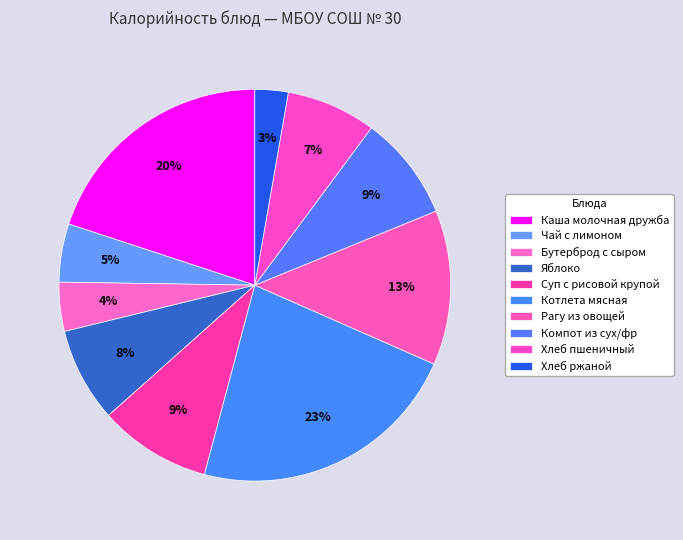

How many slices are in this pie chart?

10